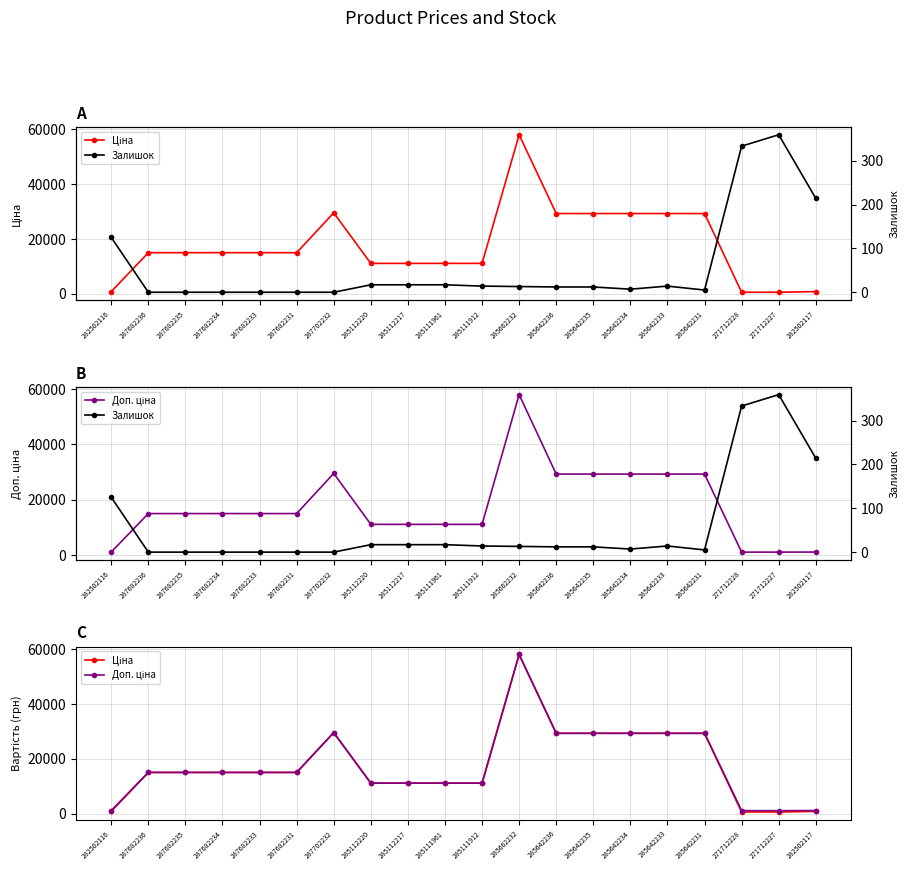

What is the difference between the highest and lowest values at 285111961?

11096.6